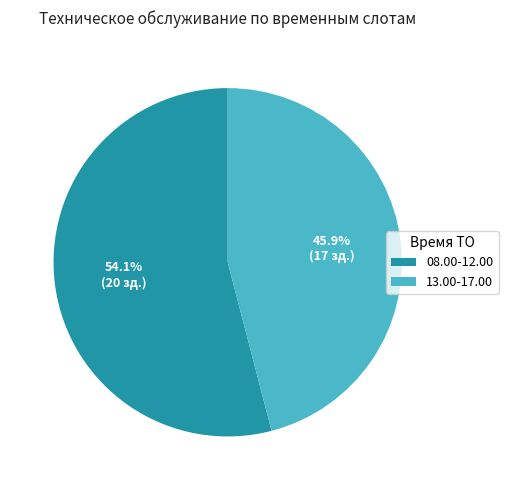

Which slice is the largest?

08.00-12.00